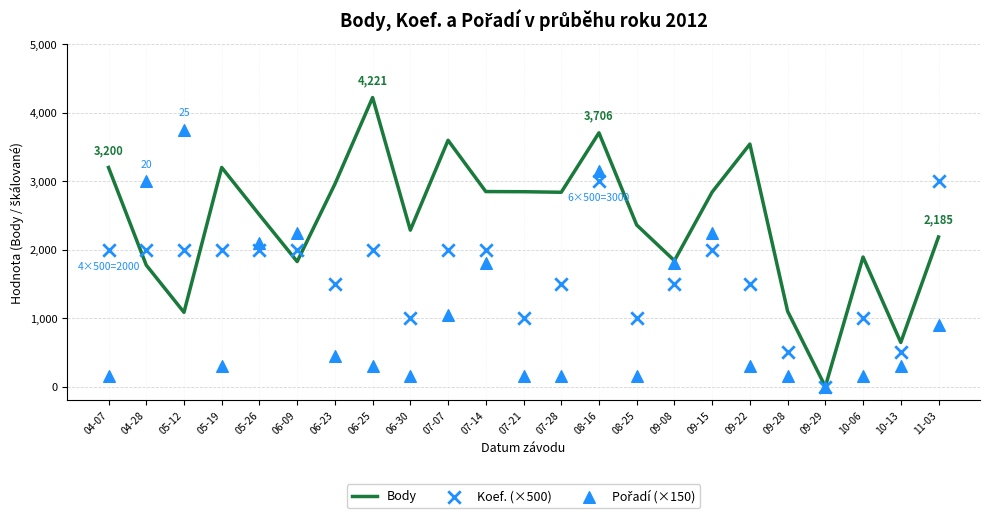

At which category is the sum across all series the highest?

08-16